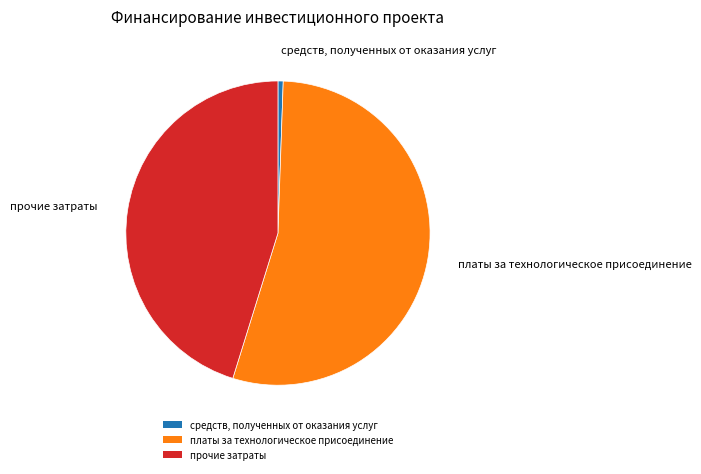

Which category has the smallest portion of the pie?

средств, полученных от оказания услуг